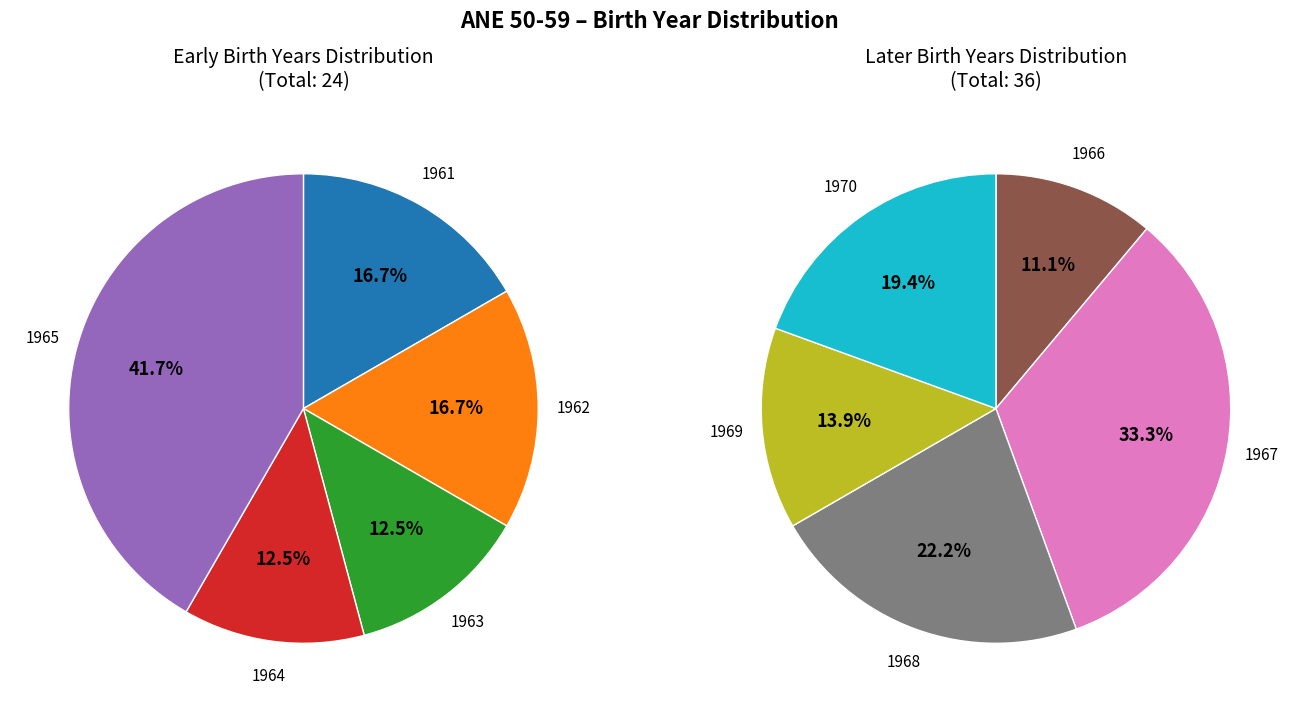

True or false: 1961 accounts for 1% of the total.

False